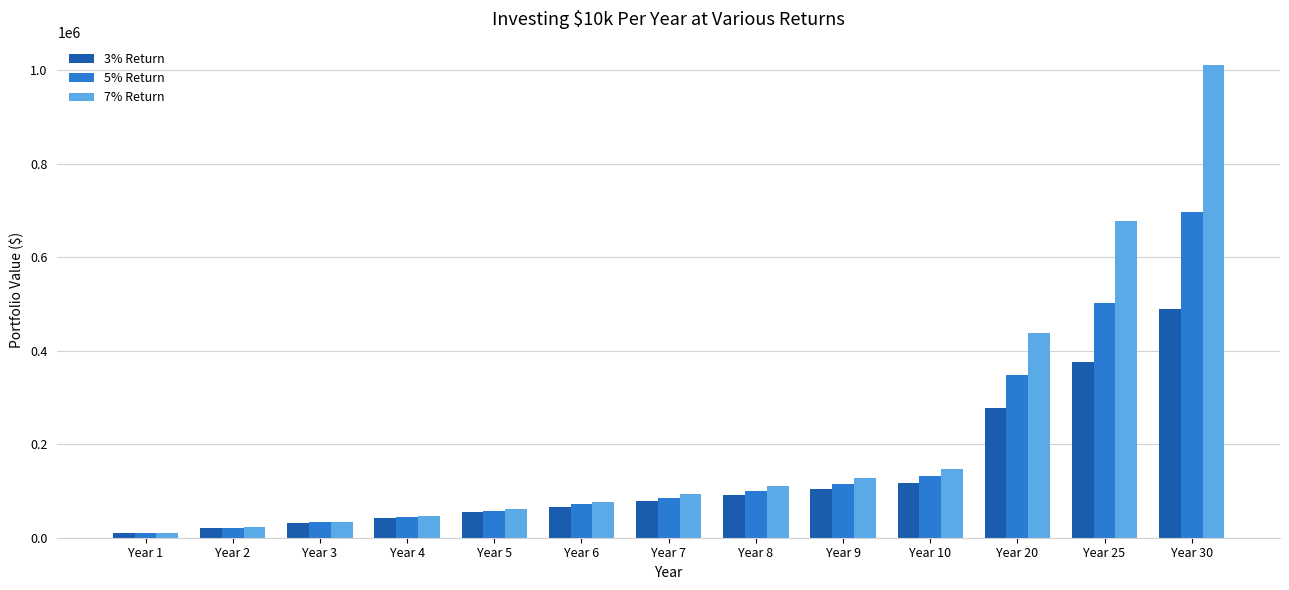

What are all the series names shown in the legend?

3% Return, 5% Return, 7% Return